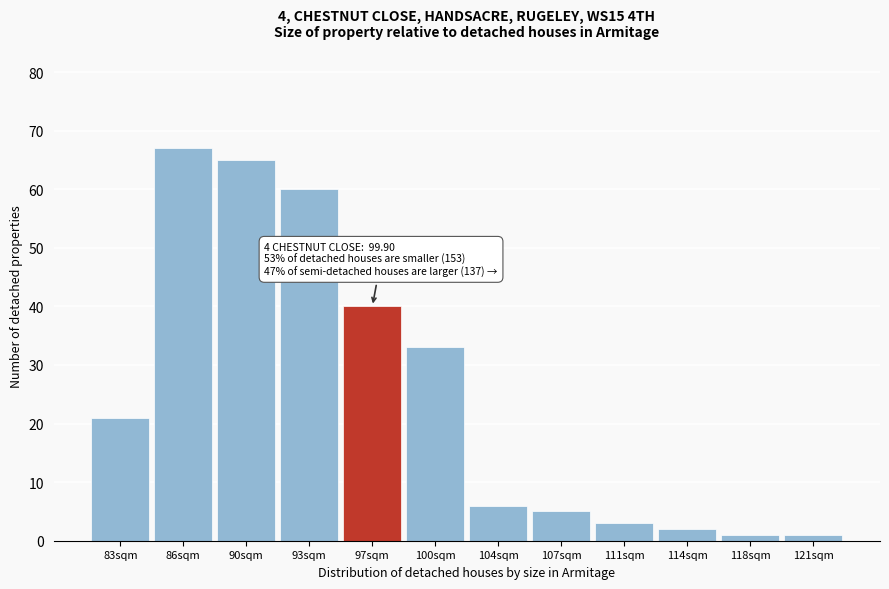

Reading left to right, what are all the values shown in this chart?

21	67	65	60	40	33	6	5	3	2	1	1